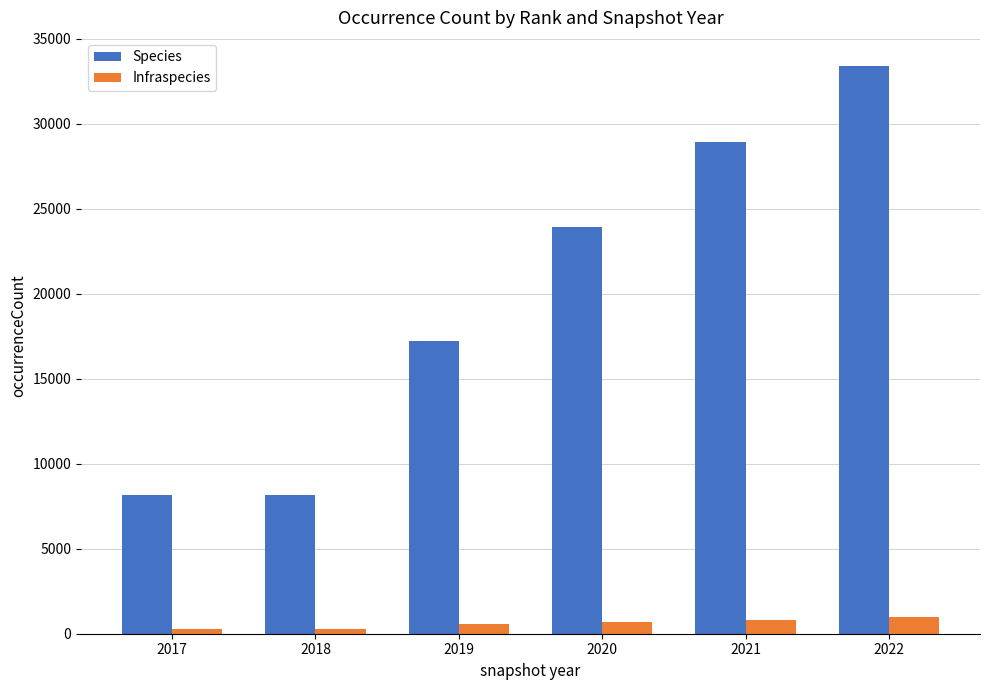

How many Infraspecies values are between 258 and 788?

5